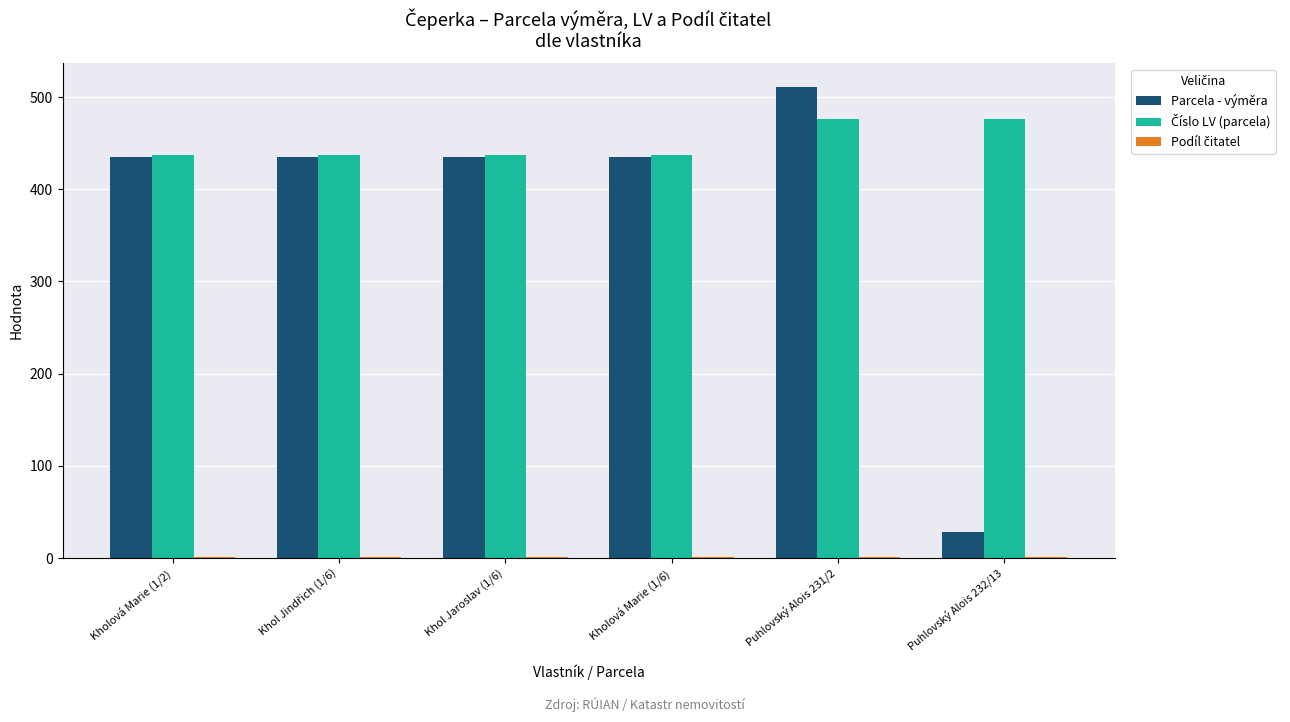

The Parcela - výměra series shows 584 at Khol Jaroslav (1/6). True or false?

False